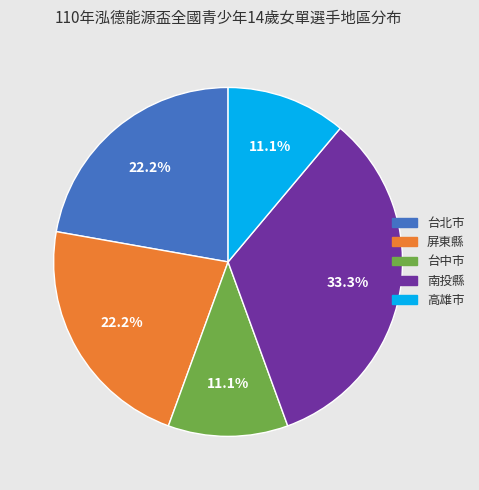

To the nearest percent, what percentage of the pie is 屏東縣?

22%